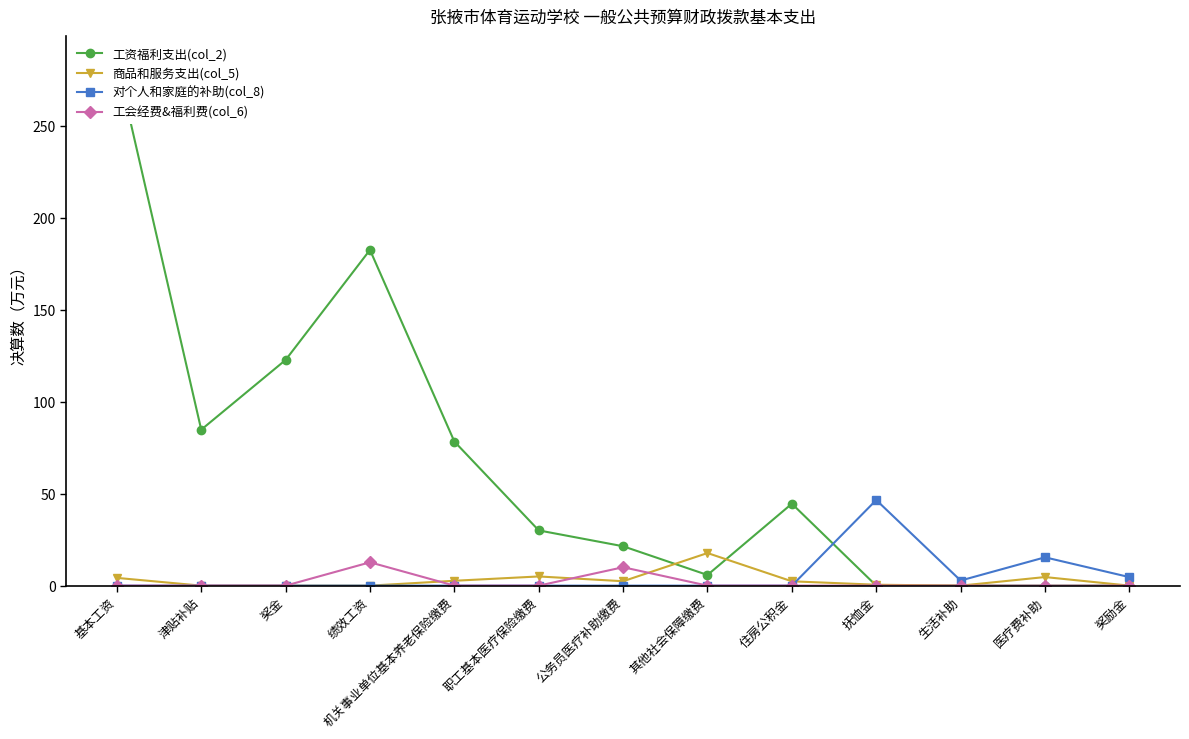

Which has a higher value, 抚恤金 or 奖励金?

抚恤金